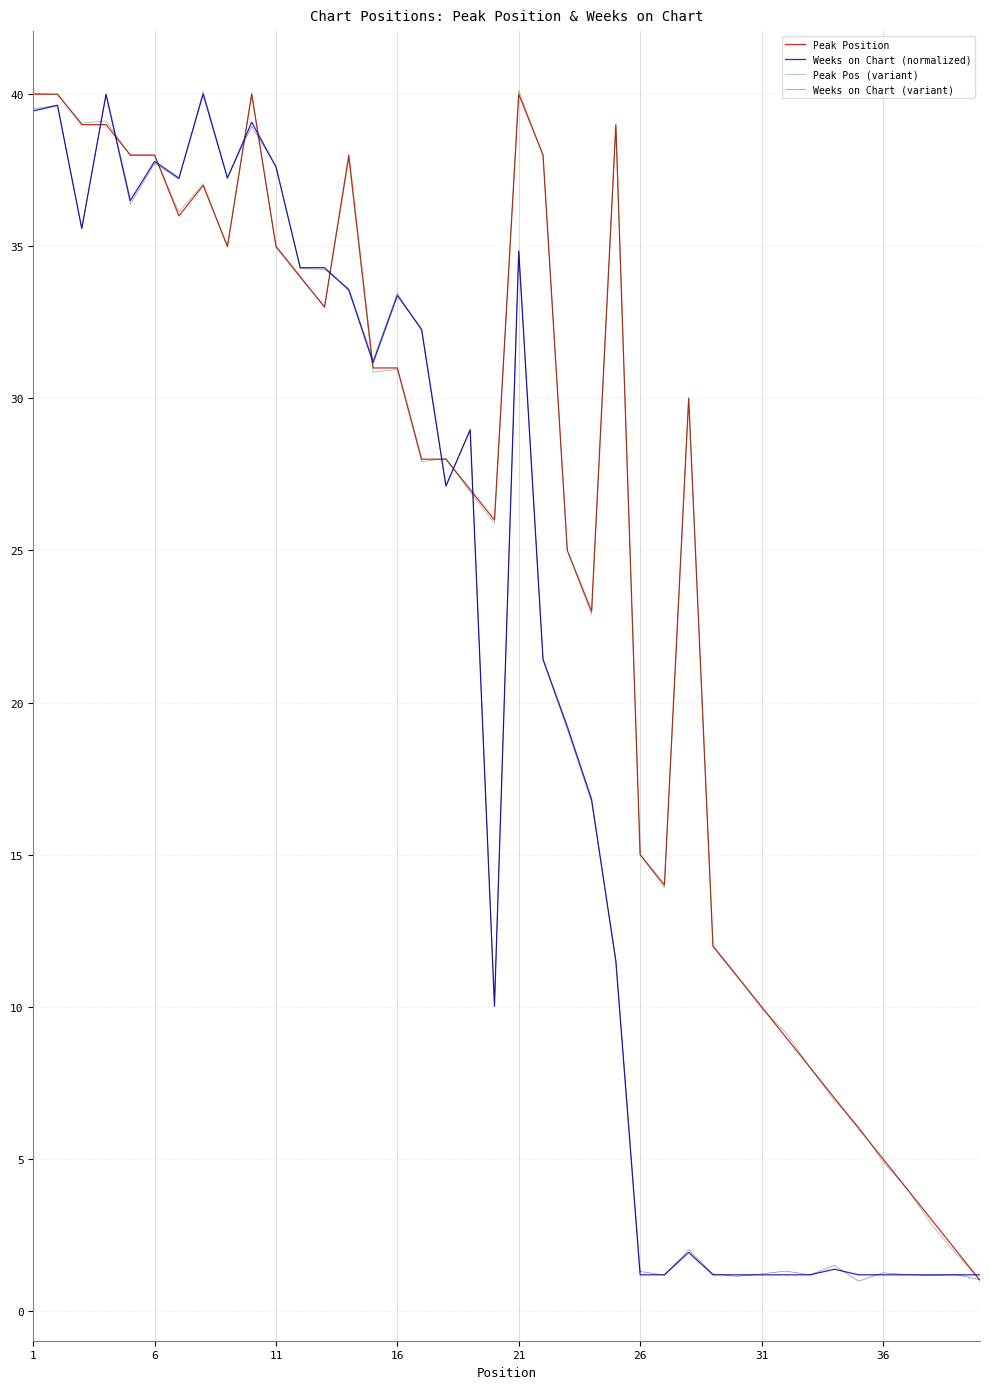

What is the maximum value for Peak Pos (variant)?

40.1